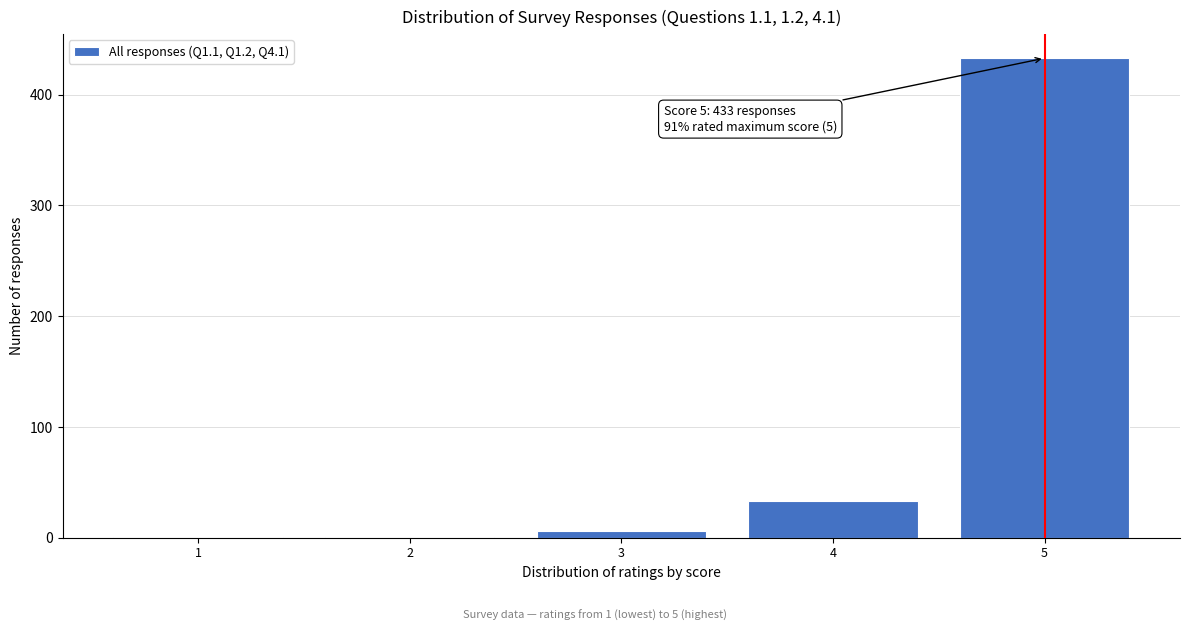

Reading left to right, list all the values displayed in this chart.

1=1	2=1	3=6	4=33	5=433